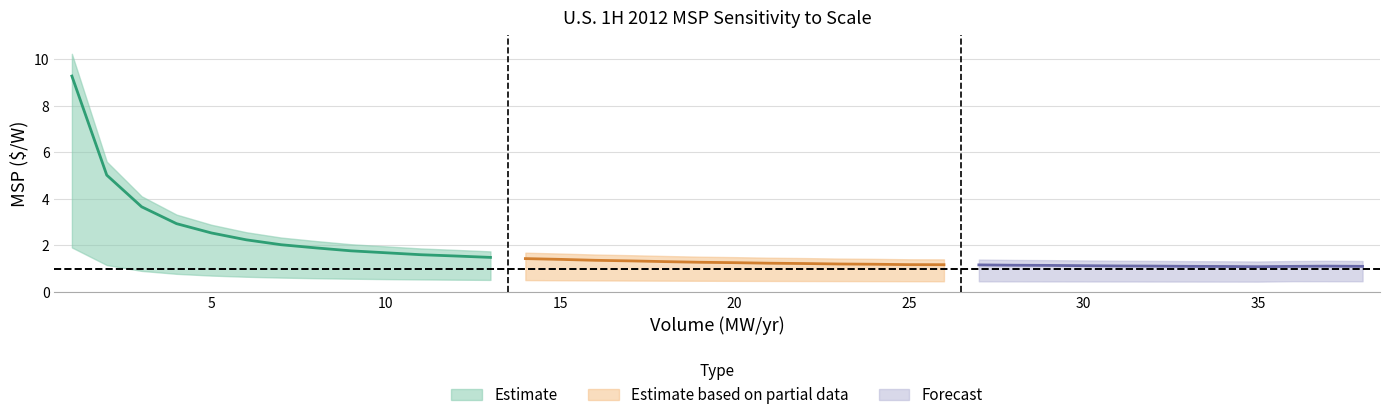

At which category is the sum across all series the highest?

1